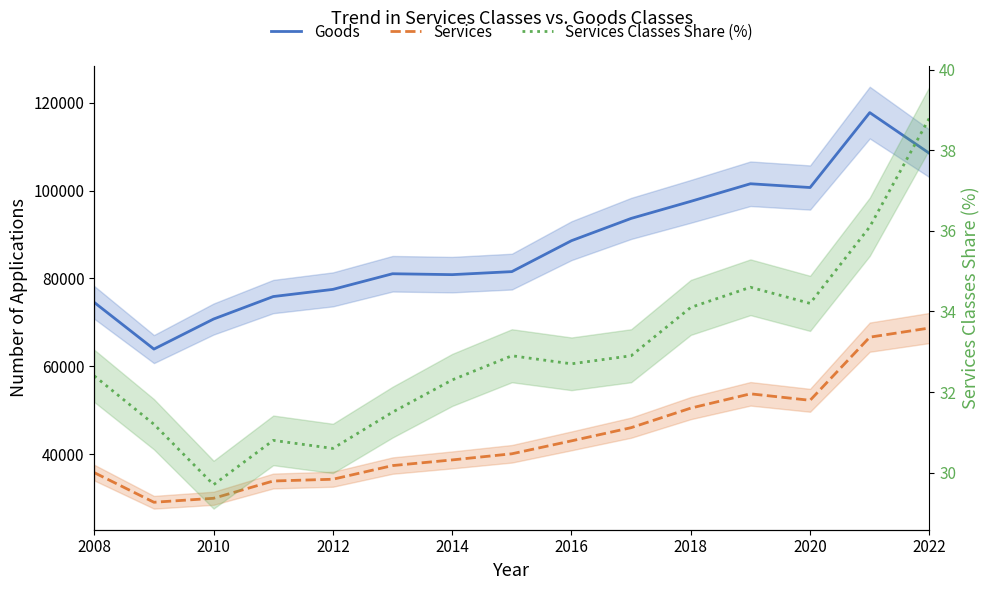

What are all the series names shown in the legend?

Goods, Services, Services Classes Share (%)